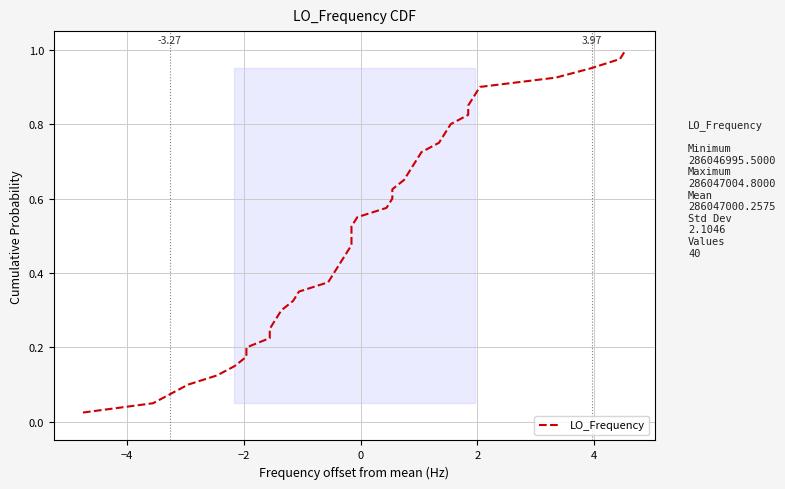

True or false: the data shows 0.0 at −6.

False